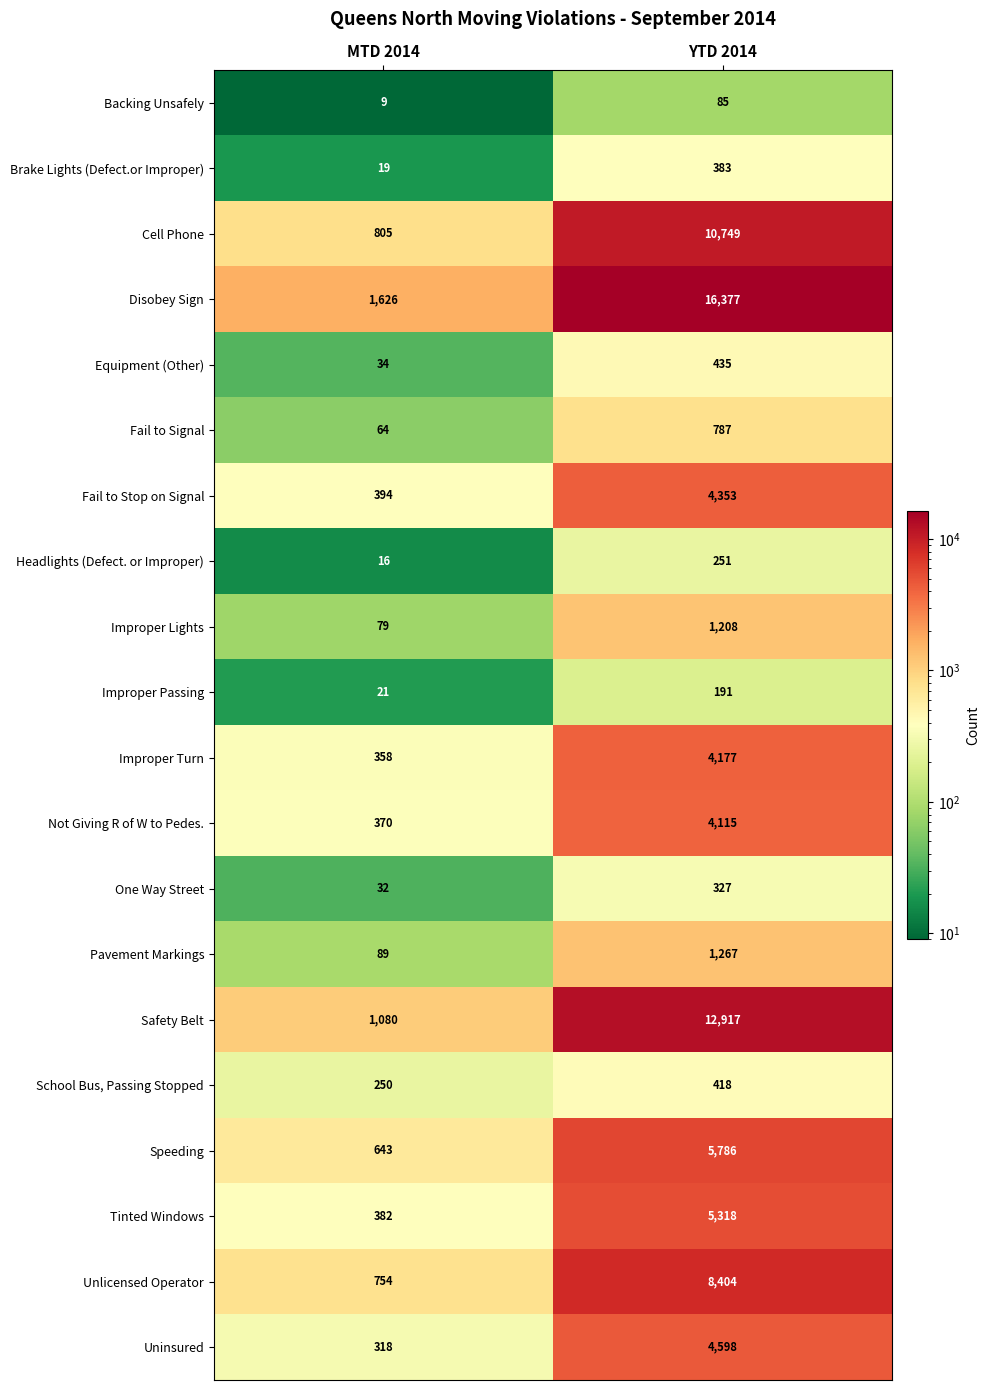

Between MTD 2014 and YTD 2014, which series saw the biggest shift?

Disobey Sign